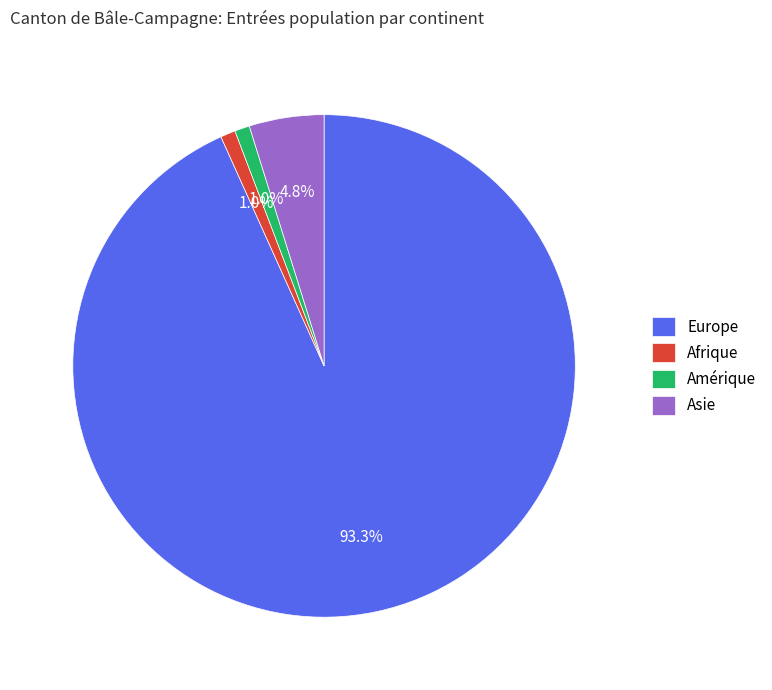

Is it true that Europe is 79% of the pie?

False